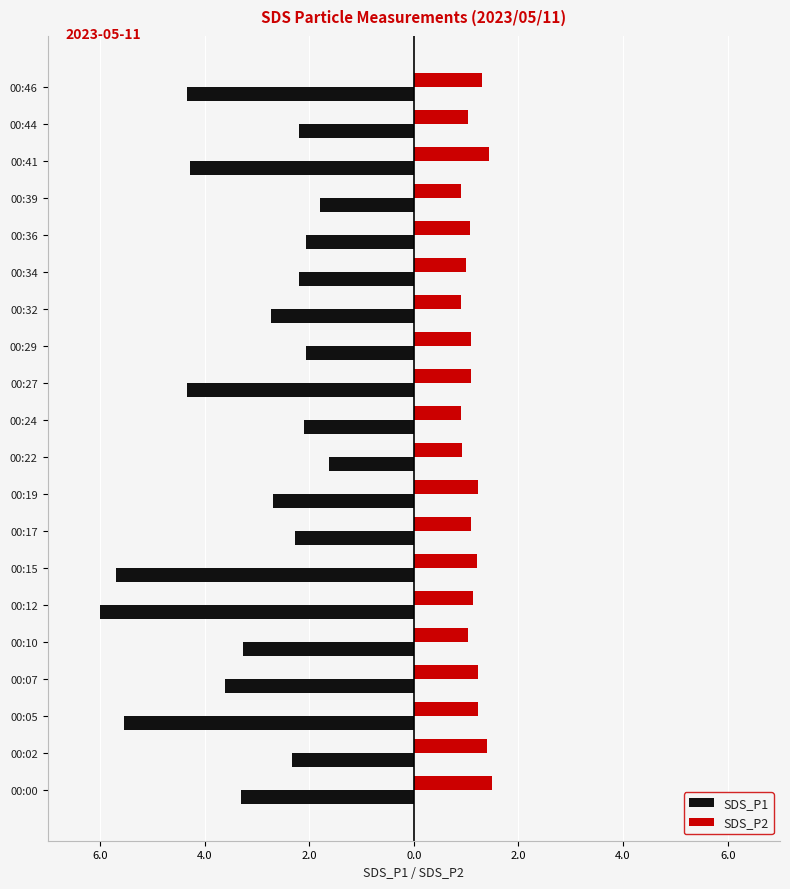

What are all the series names shown in the legend?

SDS_P1, SDS_P2